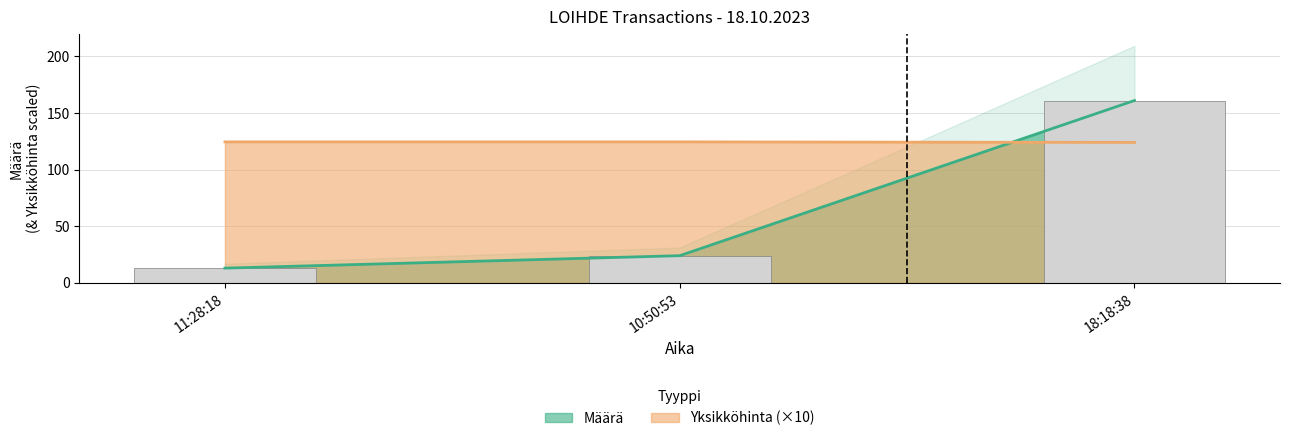

List the series in order of their peak value, highest first.

Määrä, Yksikköhinta